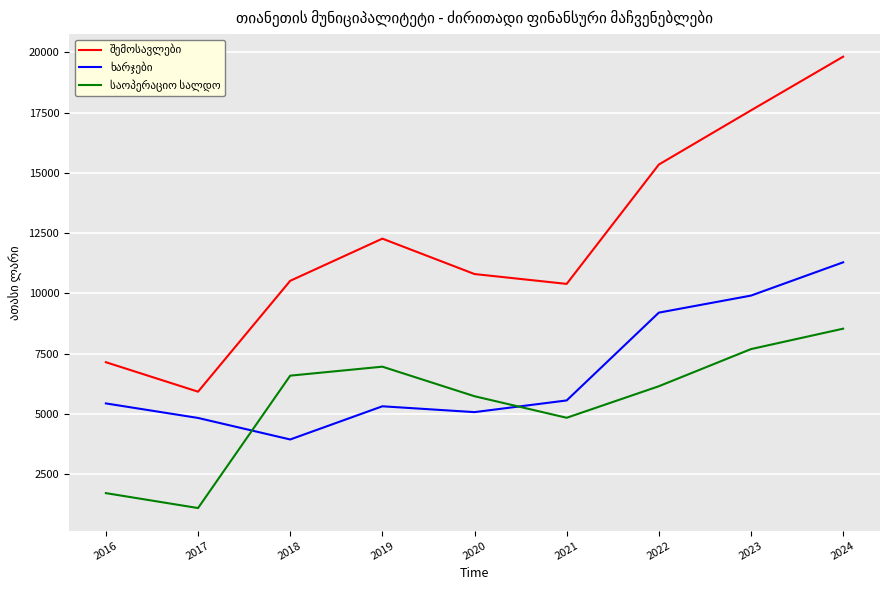

At which category is the sum across all series the highest?

2024